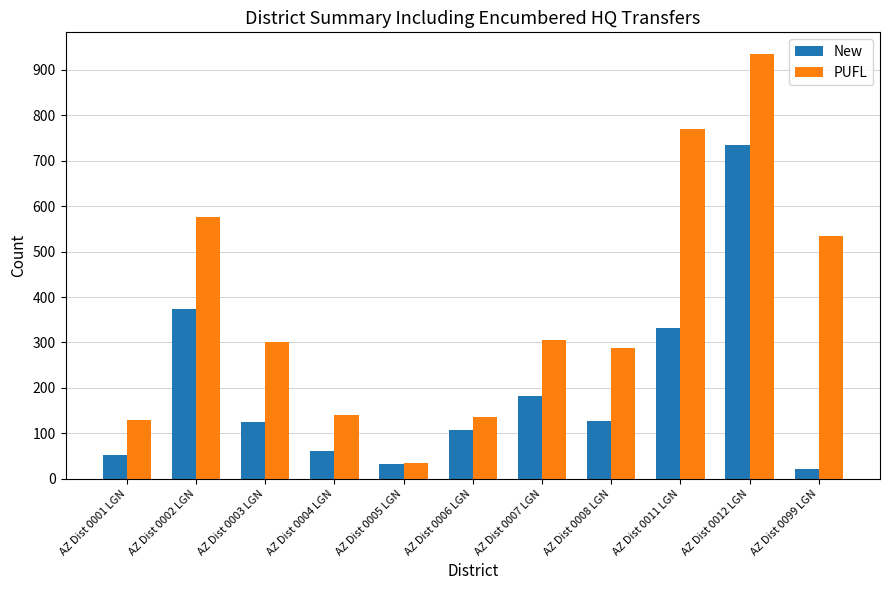

How many distinct data groups are displayed?

2